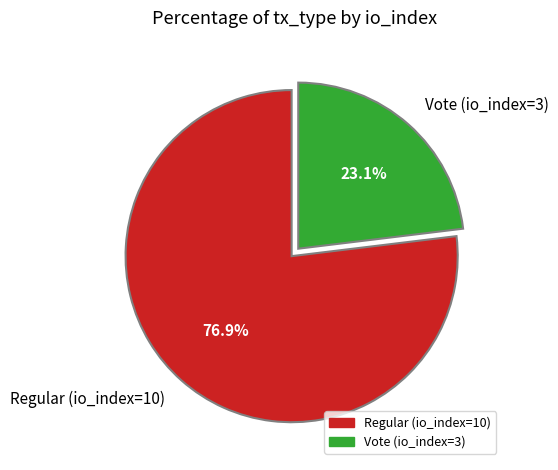

Is there any slice that represents more than half of the pie?

Yes